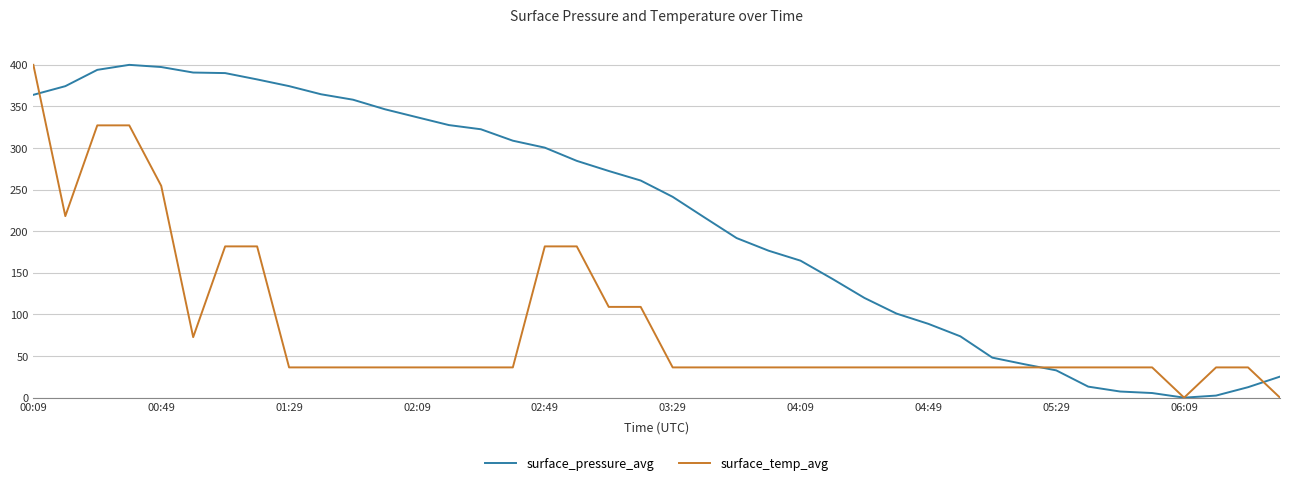

After their last crossing, which series has the higher values: surface_temp_avg or surface_pressure_avg?

surface_pressure_avg